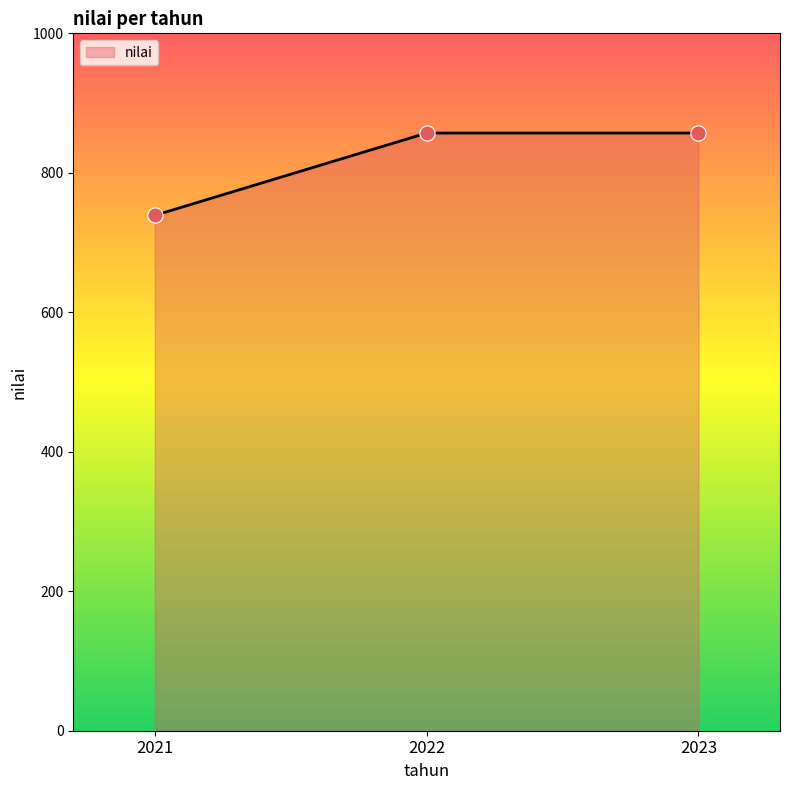

Between 2021 and 2022, which is larger?

2022